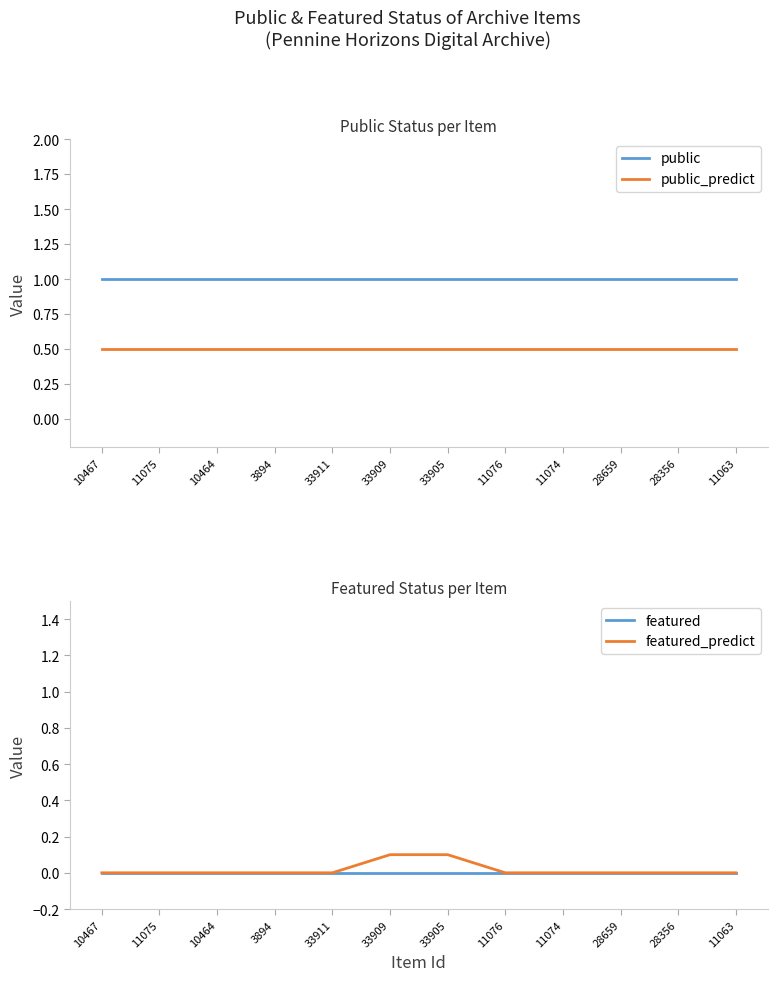

Between 10464 and 33905, which is larger?

10464